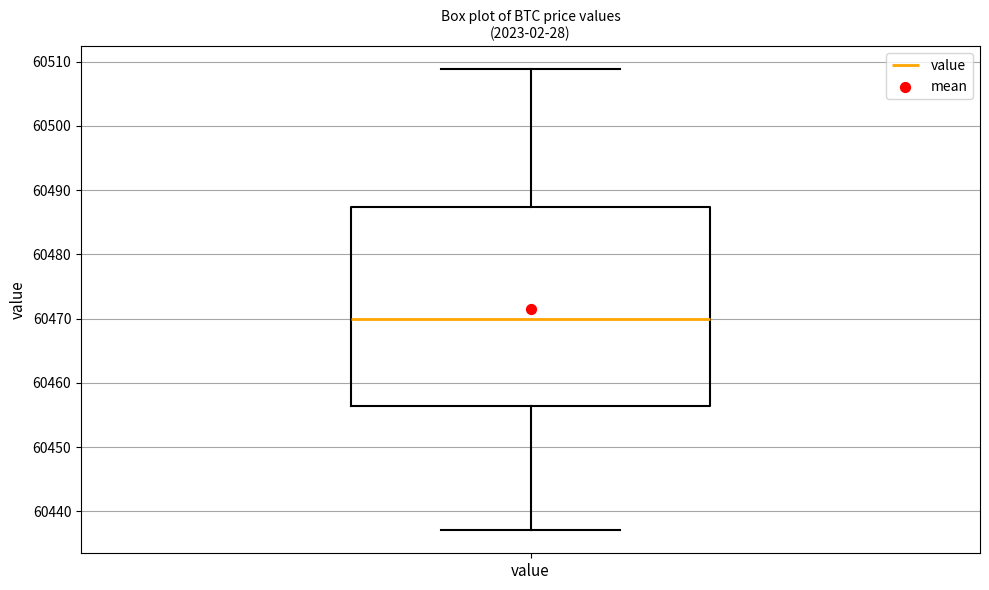

Transcribe this box plot: give where the median line is, the range the box spans, and where the two whiskers end, as read against the y-axis. The values are not printed on the chart, so give them approximately, as read against the axis.

median 60470, box 60456 to 60487, whiskers 60437 to 60509